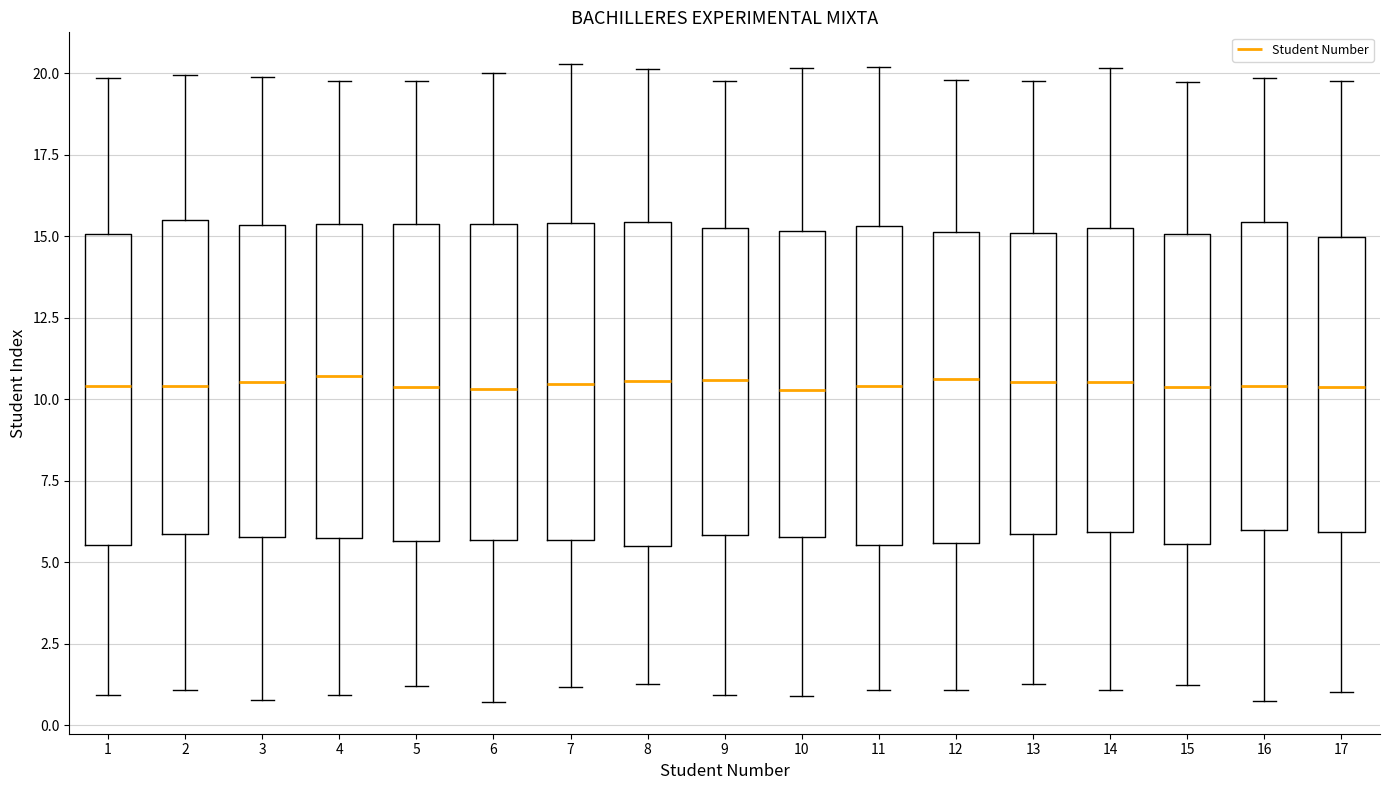

Reading left to right, read every box against the y-axis: the position of its median line, the range the box covers, and the ends of its whiskers. The values are not printed on the chart, so give them approximately, as read against the axis.

1: median 10.5, box 5.5 to 15.0, whiskers 1.0 to 20.0
2: median 10.5, box 6.0 to 15.5, whiskers 1.0 to 20.0
3: median 10.5, box 6.0 to 15.5, whiskers 1.0 to 20.0
4: median 10.5, box 5.5 to 15.5, whiskers 1.0 to 20.0
5: median 10.5, box 5.5 to 15.5, whiskers 1.0 to 20.0
6: median 10.5, box 5.5 to 15.5, whiskers 0.5 to 20.0
7: median 10.5, box 5.5 to 15.5, whiskers 1.0 to 20.5
8: median 10.5, box 5.5 to 15.5, whiskers 1.5 to 20.0
9: median 10.5, box 6.0 to 15.5, whiskers 1.0 to 20.0
10: median 10.5, box 6.0 to 15.0, whiskers 1.0 to 20.0
11: median 10.5, box 5.5 to 15.5, whiskers 1.0 to 20.0
12: median 10.5, box 5.5 to 15.0, whiskers 1.0 to 20.0
13: median 10.5, box 6.0 to 15.0, whiskers 1.5 to 20.0
14: median 10.5, box 6.0 to 15.5, whiskers 1.0 to 20.0
15: median 10.5, box 5.5 to 15.0, whiskers 1.0 to 20.0
16: median 10.5, box 6.0 to 15.5, whiskers 0.5 to 20.0
17: median 10.5, box 6.0 to 15.0, whiskers 1.0 to 20.0